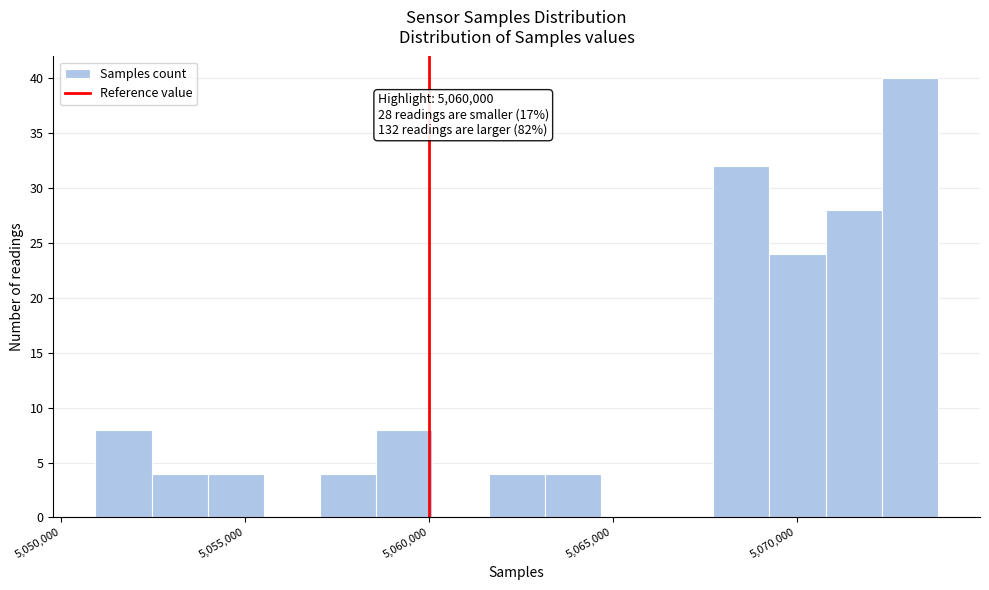

Around what value on the x-axis is the tallest bar? Give the approximate position of its centre, as read against the axis.

5073000